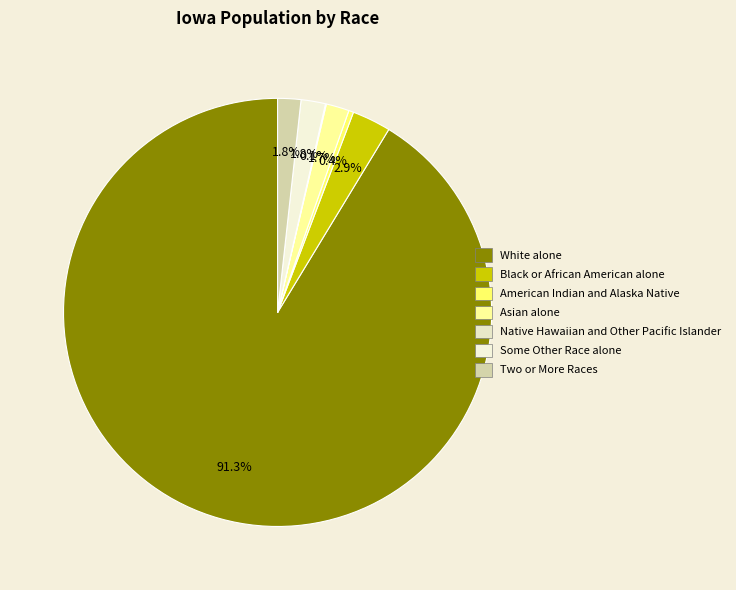

To the nearest percent, what is the difference between the largest and smallest slice percentages?

91%